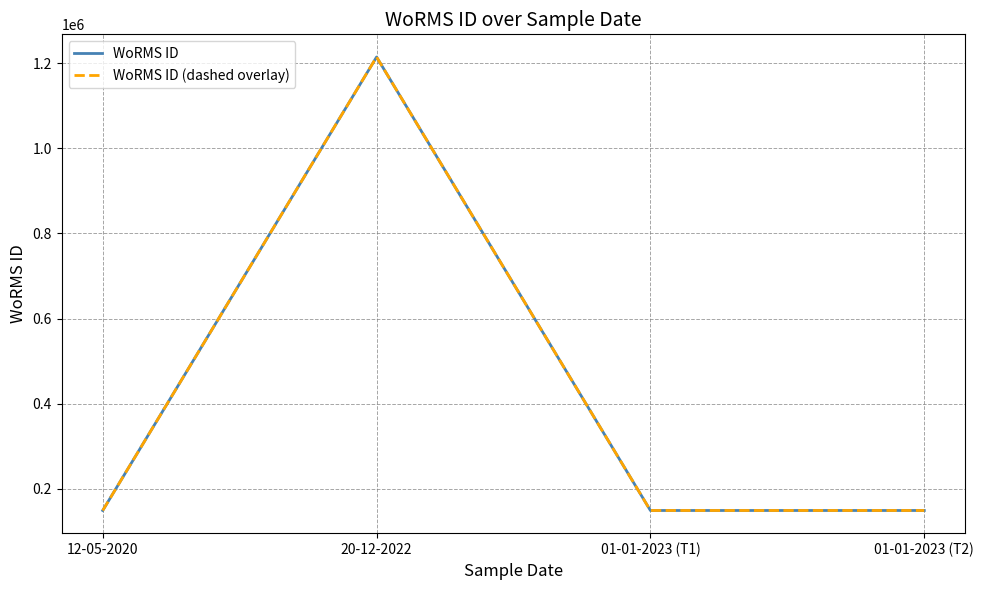

What position from the right is 01-01-2023 (T1)?

2